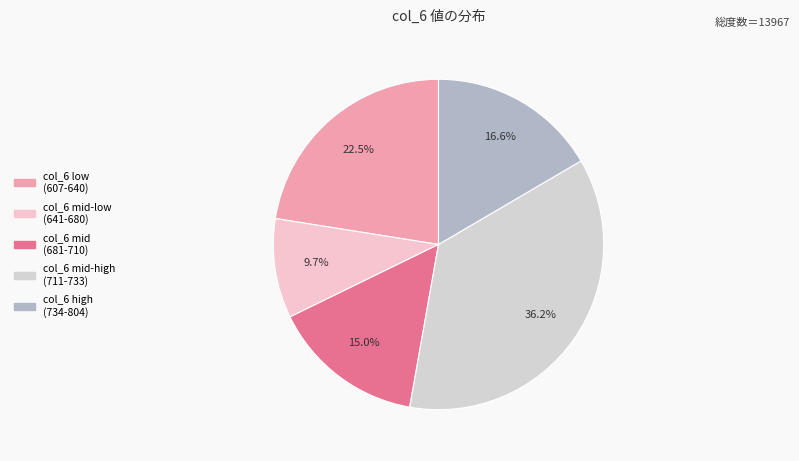

Does any single category account for the majority?

No